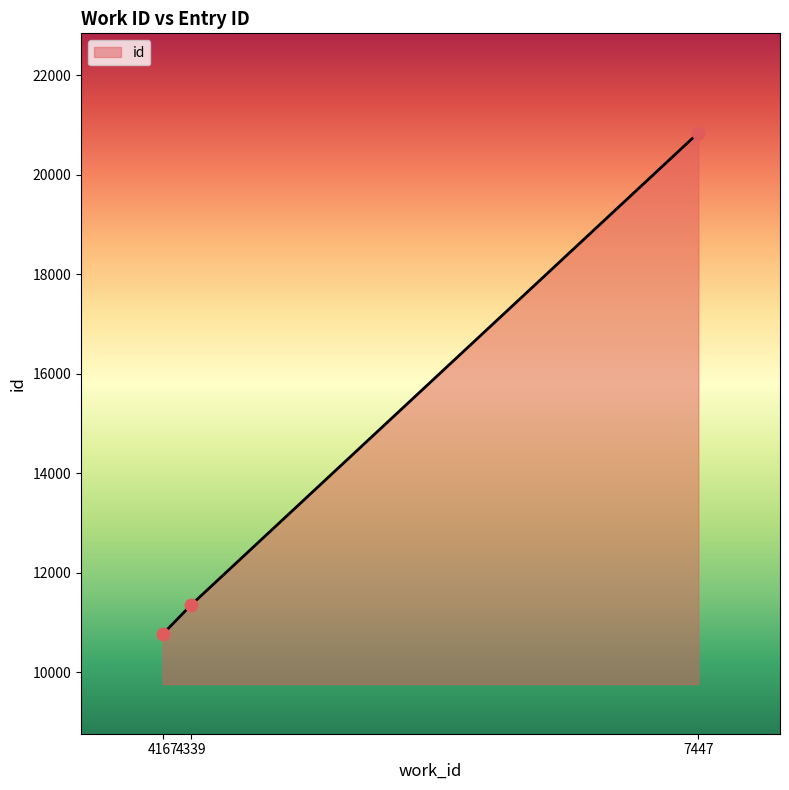

What is the ratio of the value at 7447 to the value at 4339?

1.8